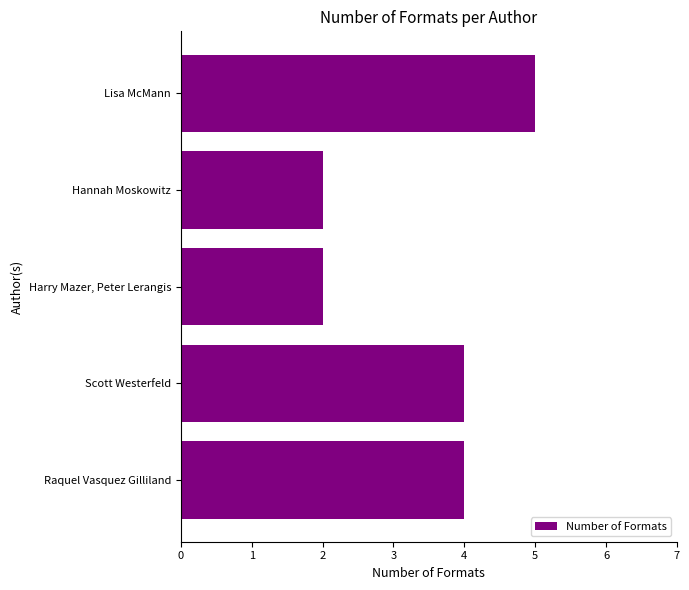

Reading bottom to top, extract all data points from this chart.

Raquel Vasquez Gilliland=4	Scott Westerfeld=4	Harry Mazer, Peter Lerangis=2	Hannah Moskowitz=2	Lisa McMann=5